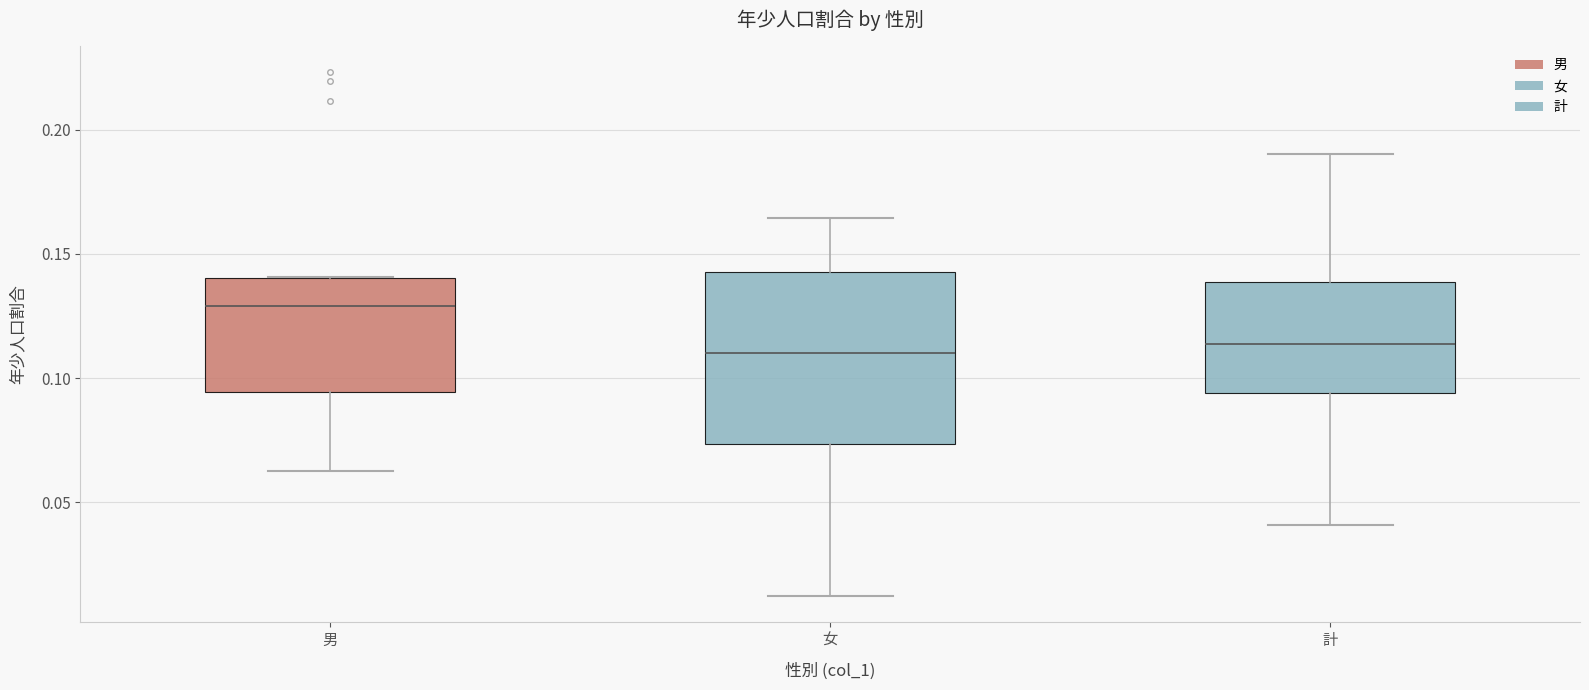

Where does the upper whisker of the box for 計 end on the y-axis? The values are not printed on the chart, so give them approximately, as read against the axis.

0.190